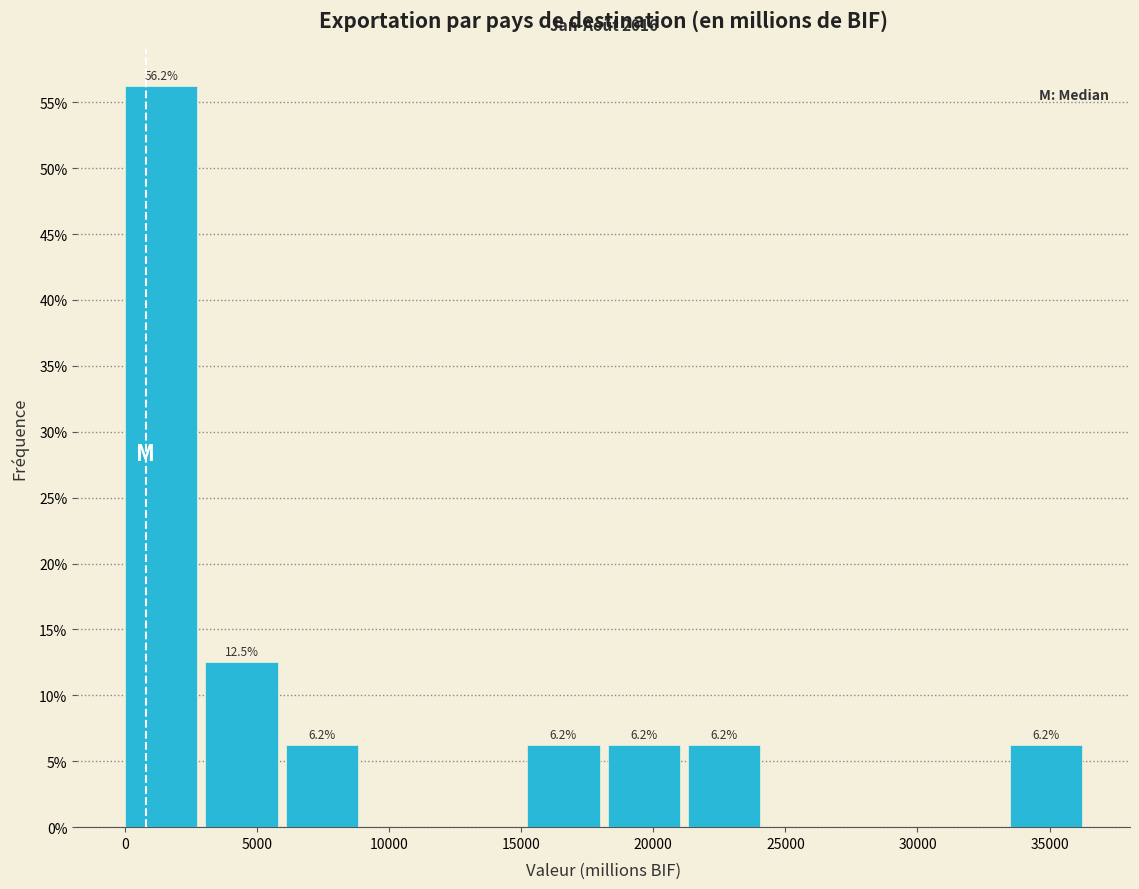

Which range on the x-axis has the tallest bar?

0 to 3000